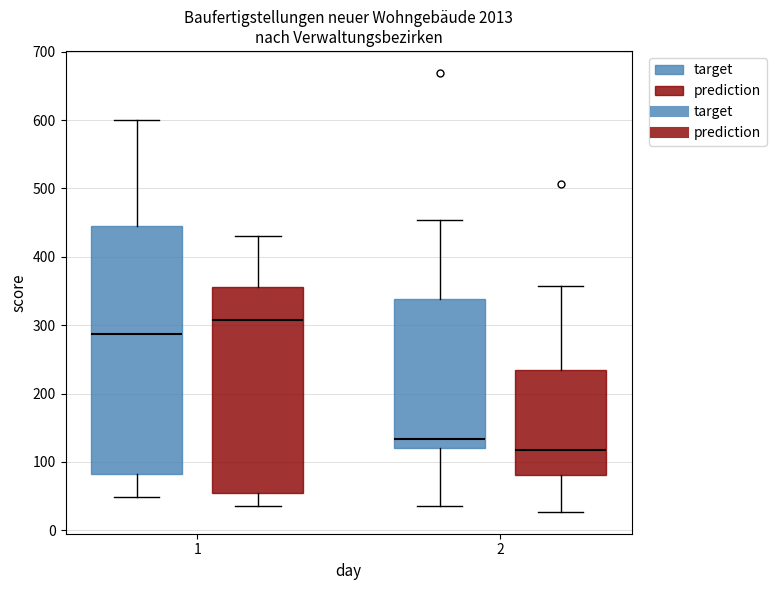

Where does the median line of the box for 2 (target) sit on the y-axis? The values are not printed on the chart, so give them approximately, as read against the axis.

130